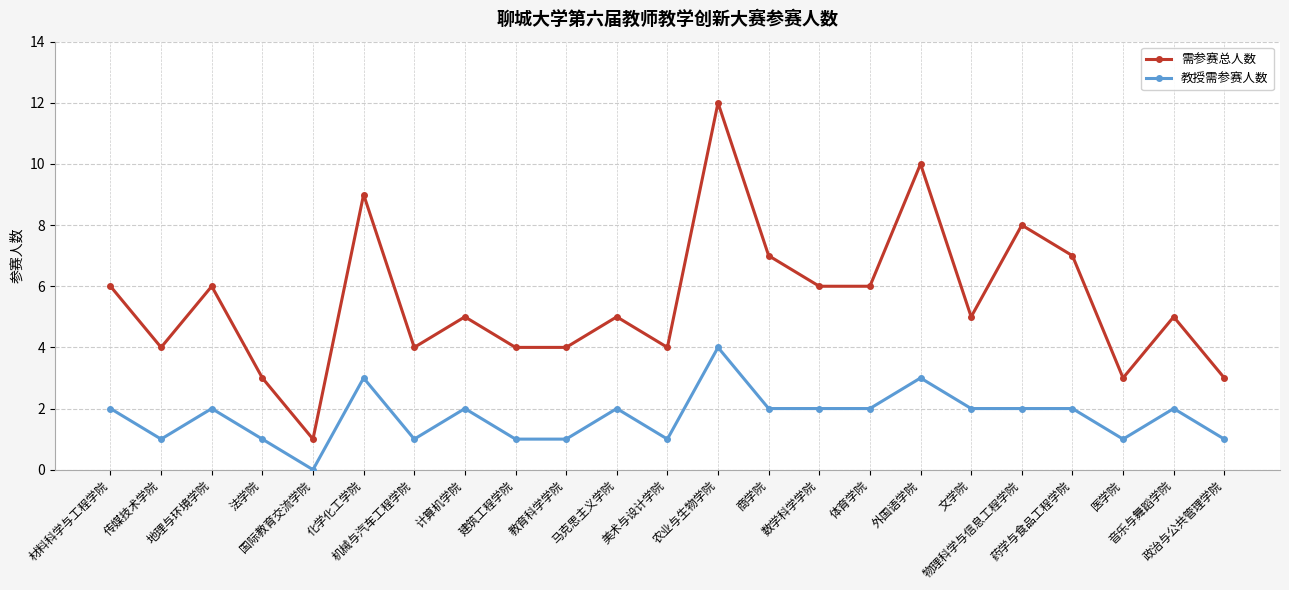

How many values in the 教授需参赛人数 series are below 2?

9